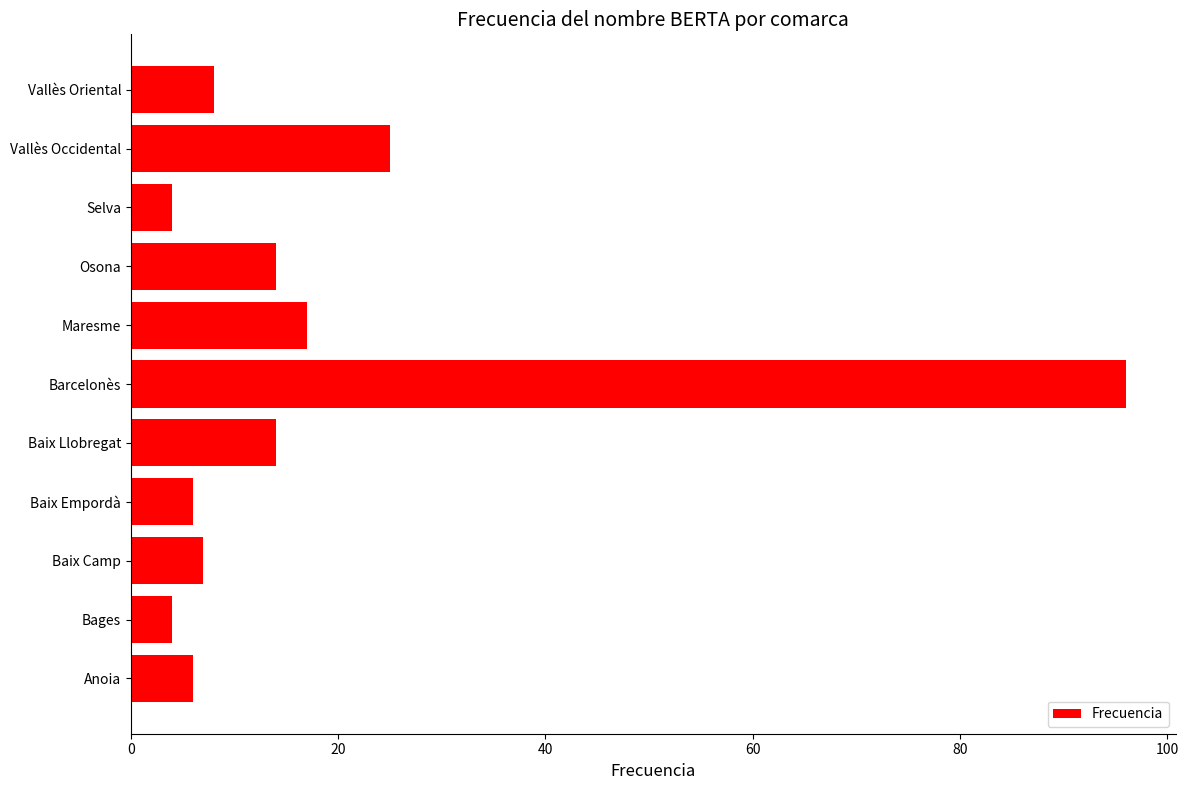

At which label is the value closest to 50?

Vallès Occidental